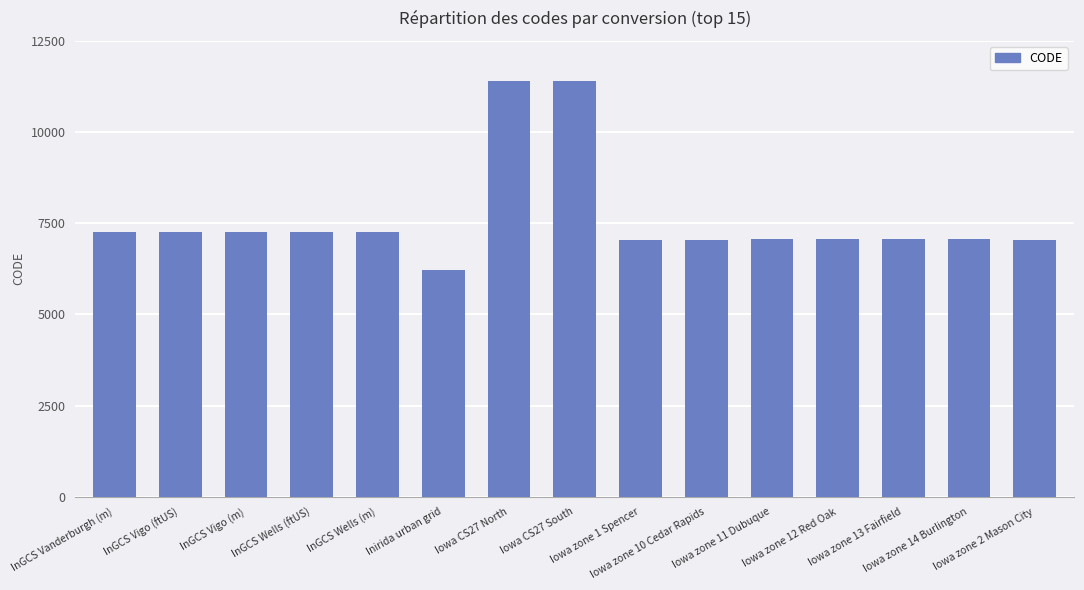

What is the greatest value displayed?

11402